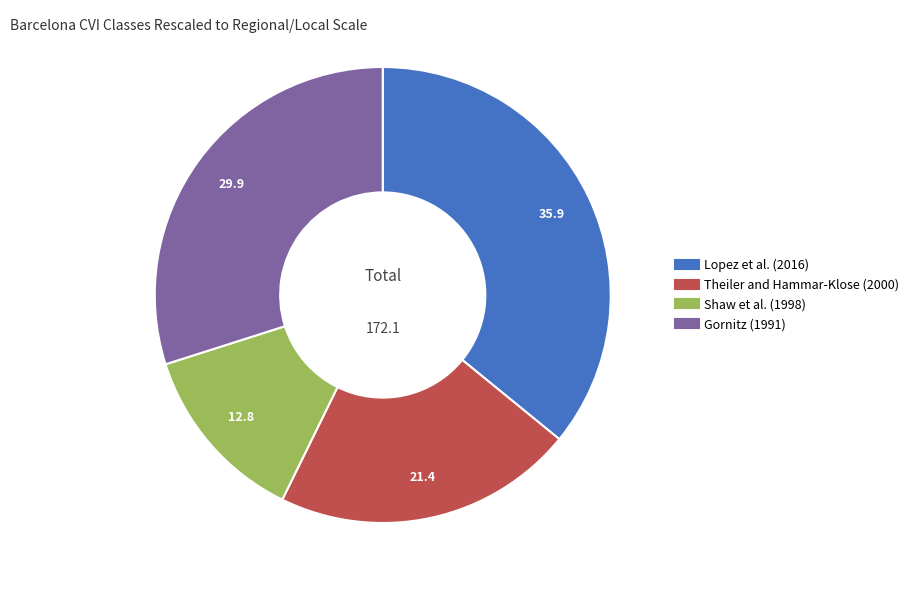

Do Lopez et al. (2016) and Gornitz (1991) together represent more than half of the pie?

Yes